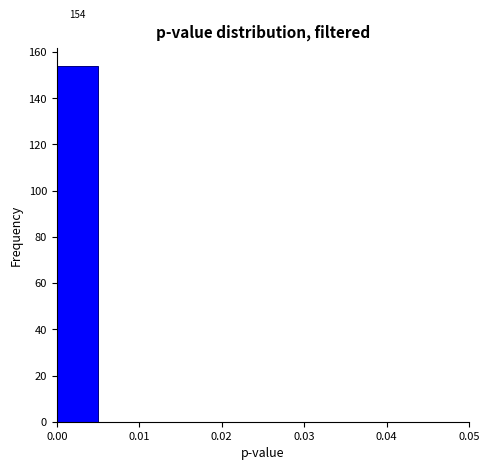

Over which range of the x-axis is the bar tallest?

0.000 to 0.005